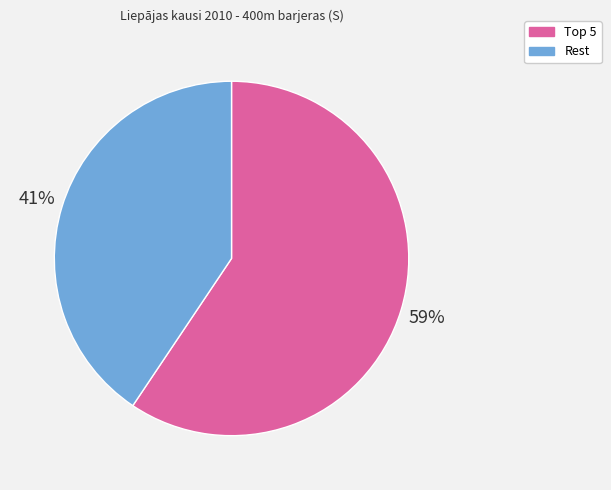

Is there a majority slice in this chart?

Yes